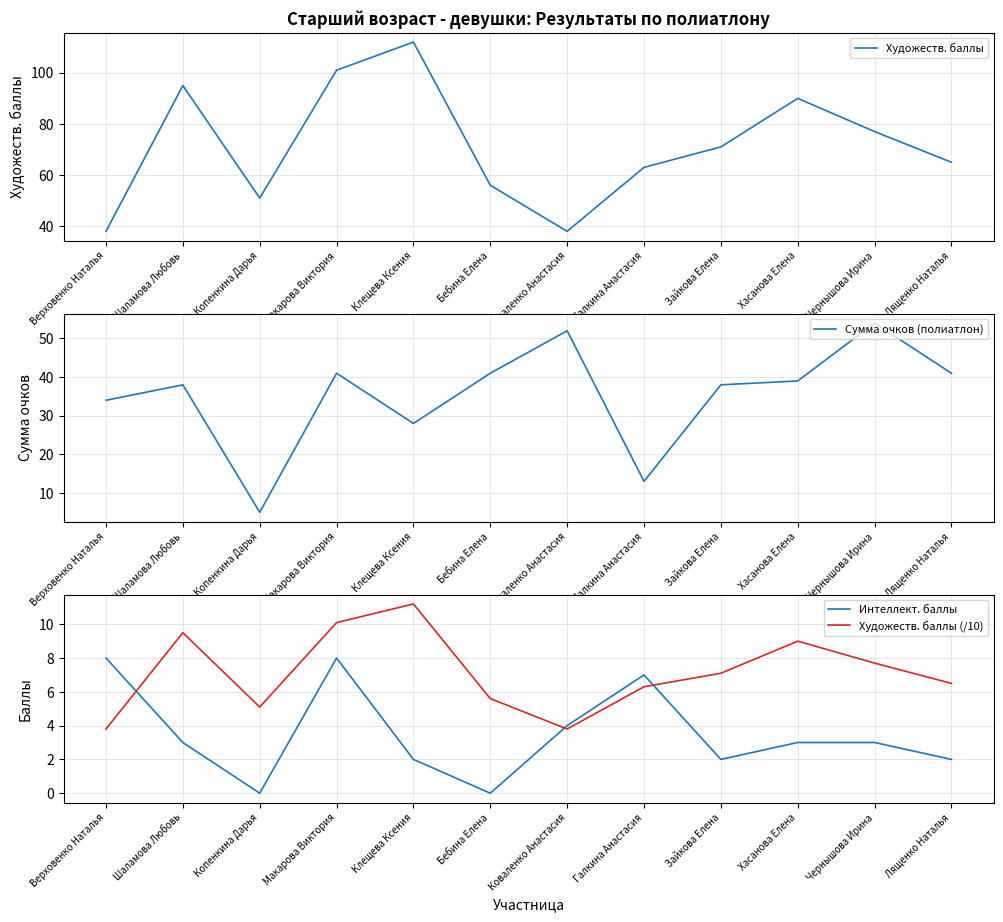

Between Макарова Виктория and Зайкова Елена, which series saw the biggest shift?

Художеств. баллы